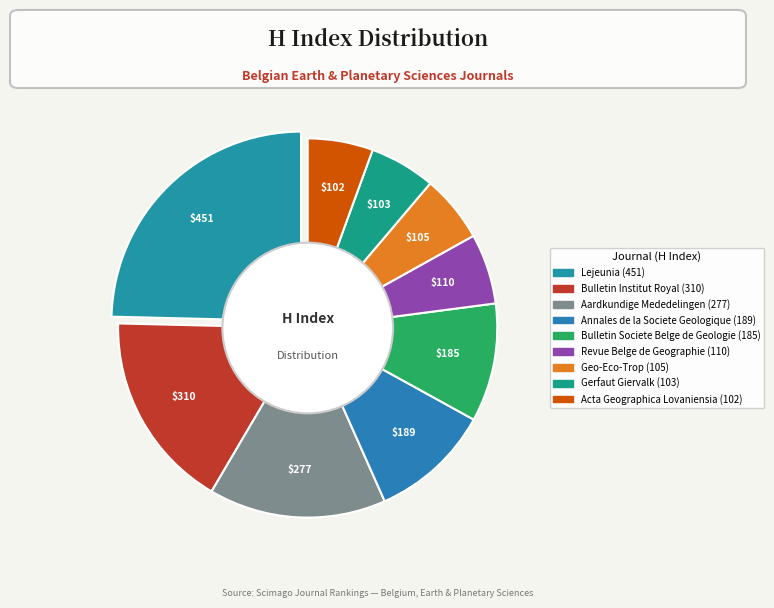

Which slice is the largest?

Lejeunia